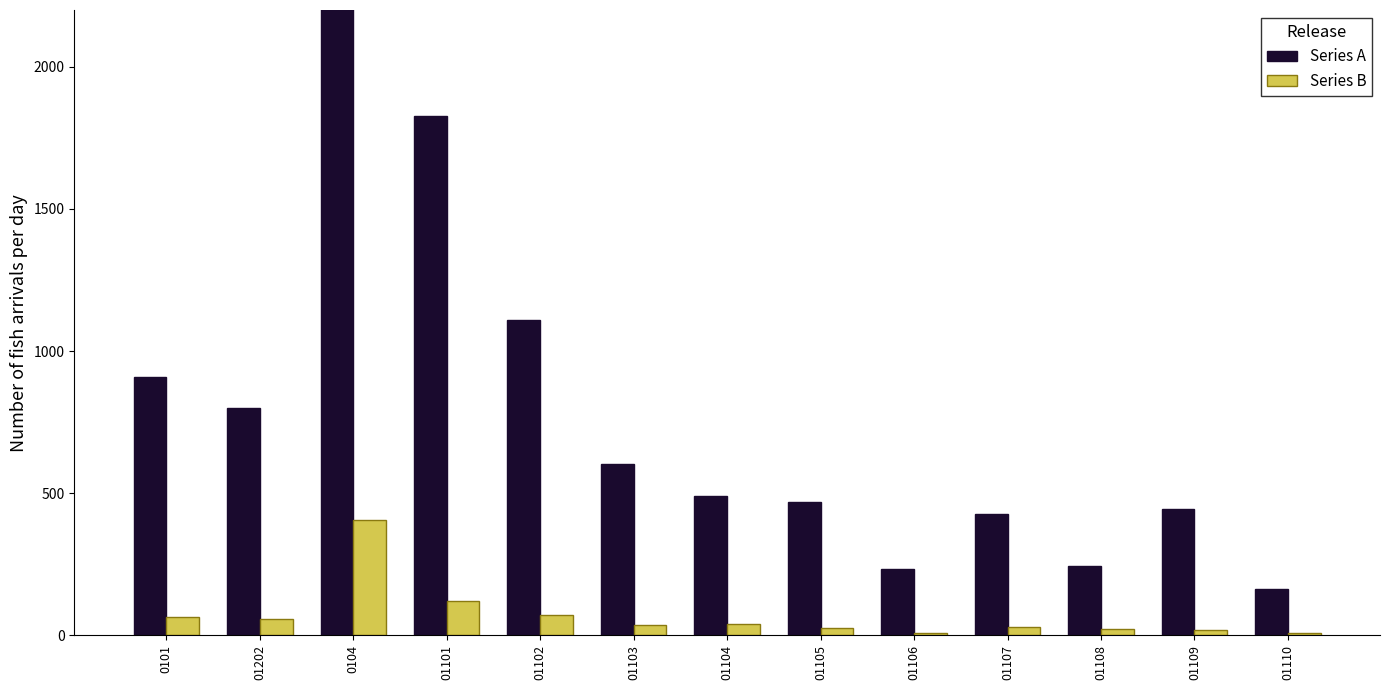

What is the label of the 3rd bar from the right?

01108